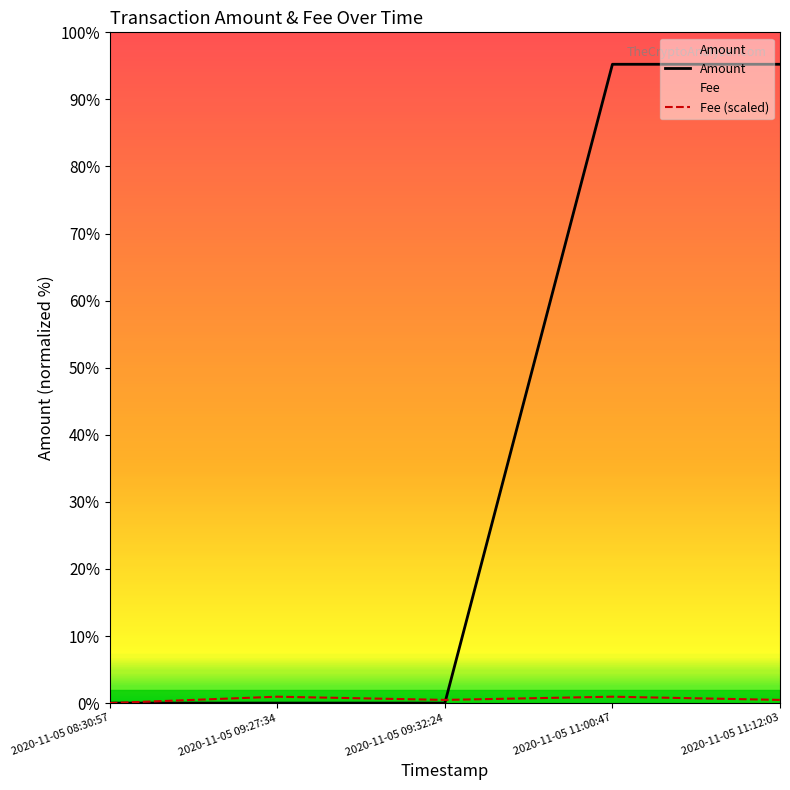

At which category does the chart reach its peak across all series?

2020-11-05 11:00:47